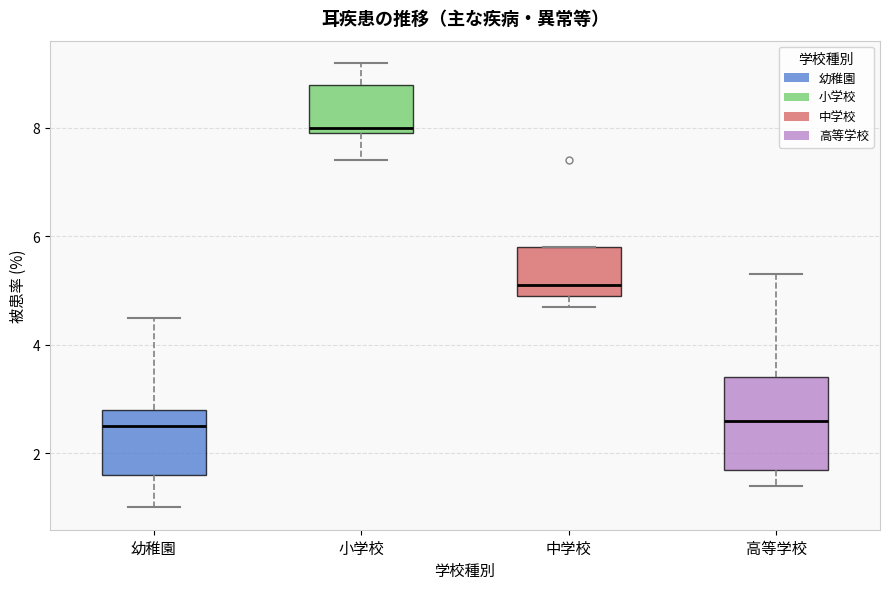

Comparing the boxes themselves (not the whiskers), which one is the tallest?

高等学校